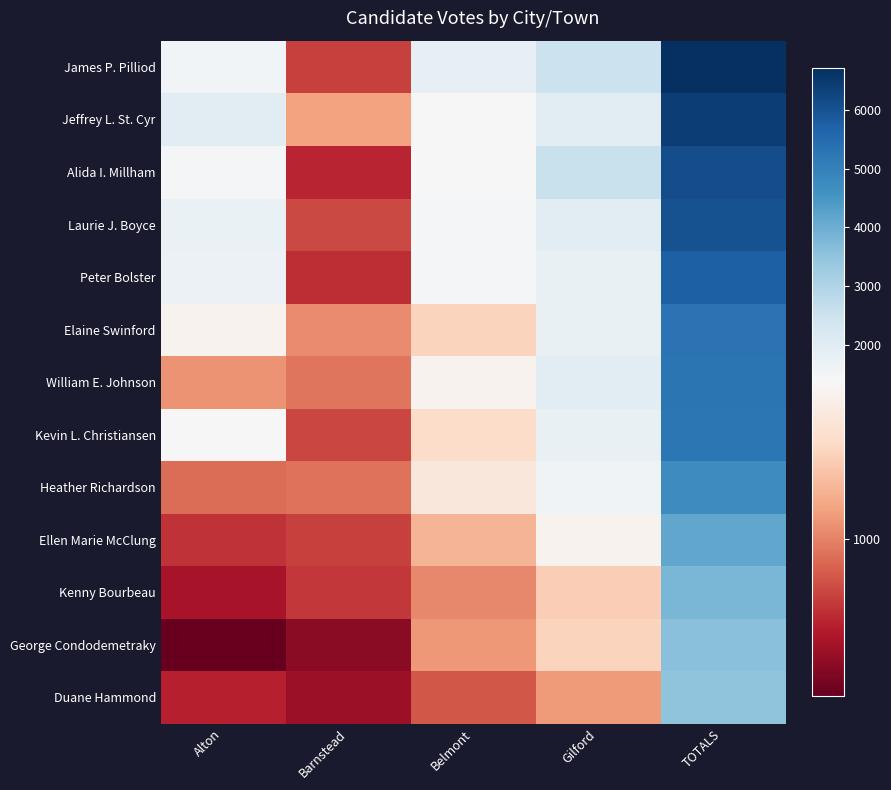

Between Gilford and Barnstead, which is larger?

Gilford